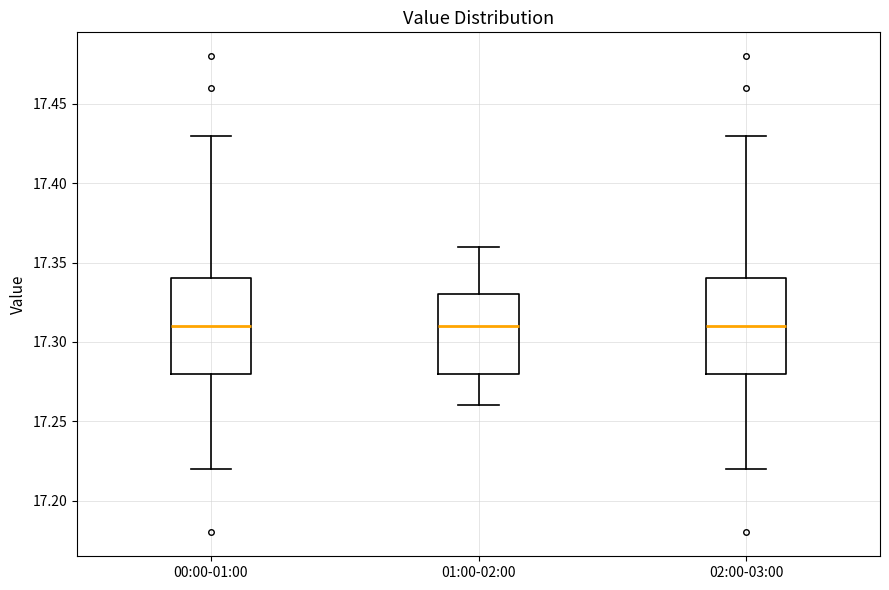

Reading left to right, transcribe this box plot: for each box, give where its median line is, the range the box spans, and where its two whiskers end, as read against the y-axis. The values are not printed on the chart, so give them approximately, as read against the axis.

00:00-01:00: median 17.31, box 17.28 to 17.34, whiskers 17.22 to 17.43
01:00-02:00: median 17.31, box 17.28 to 17.33, whiskers 17.26 to 17.36
02:00-03:00: median 17.31, box 17.28 to 17.34, whiskers 17.22 to 17.43